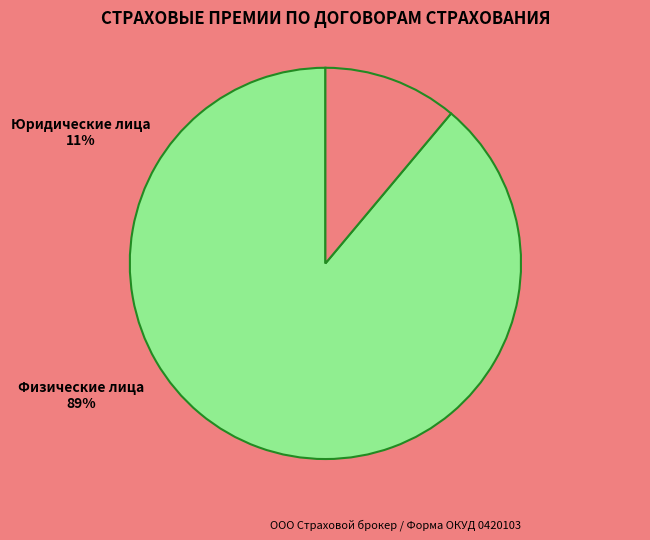

To the nearest percent, what percentage of the pie is Юридические лица?

11%